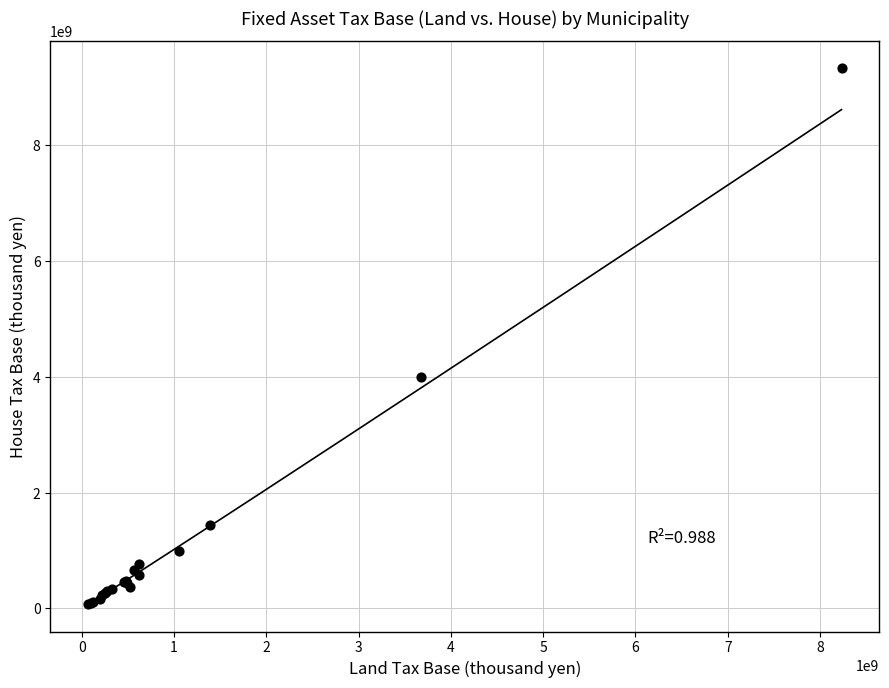

What Y value in the scatter plot is closest to 4709001741?

4008260772